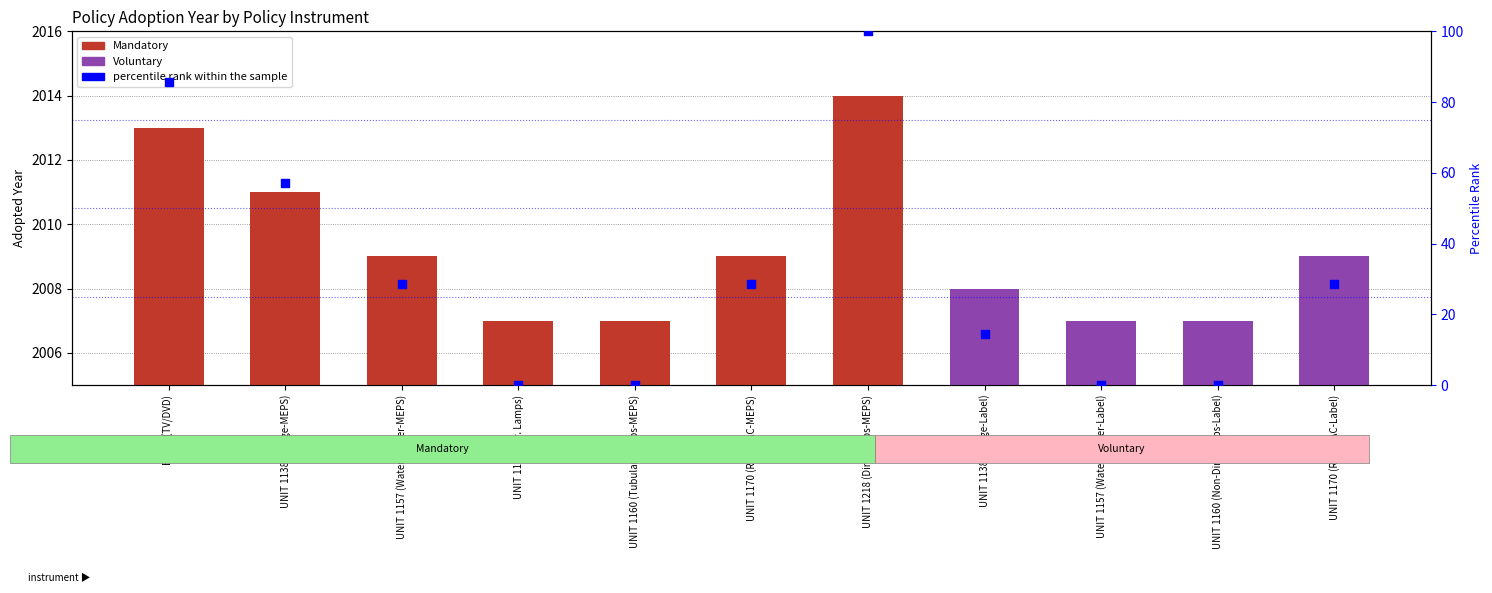

Approximately how many times larger is the value at UNIT 1157 (Water Heater-MEPS) compared to UNIT 1138 (Fridge-Label)?

2.0